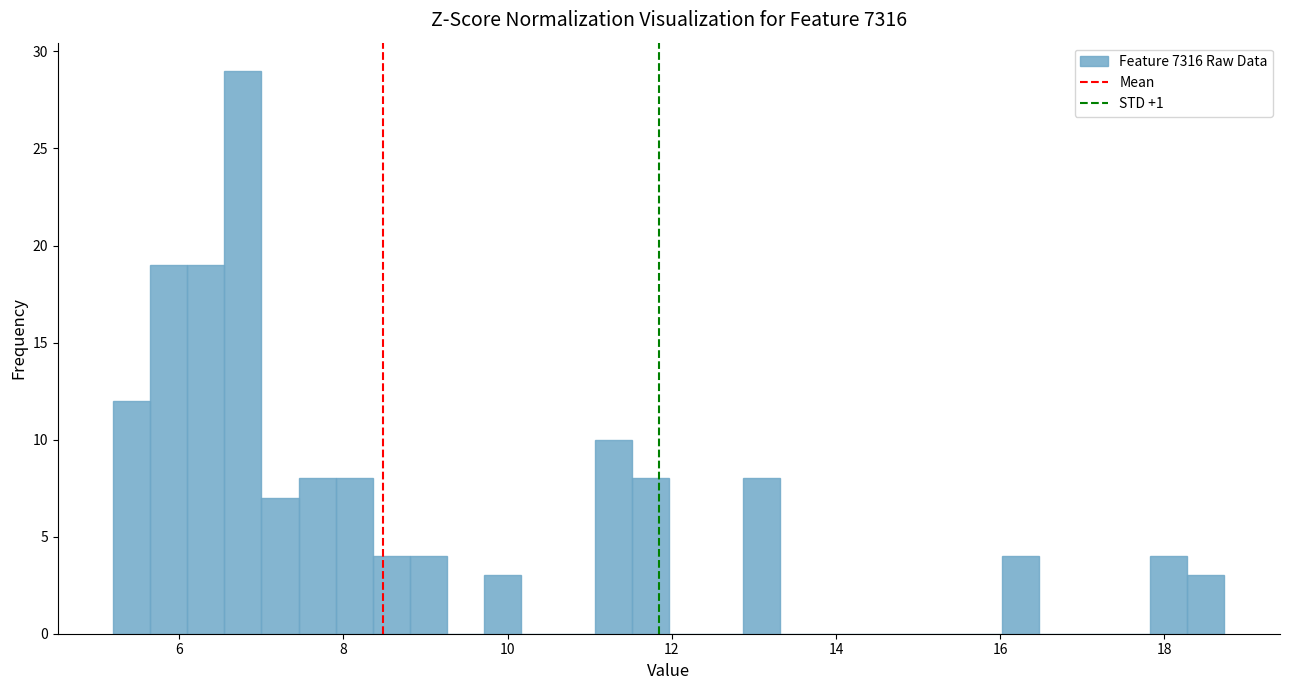

Read against the x-axis, roughly where is the centre of the tallest bar?

6.8